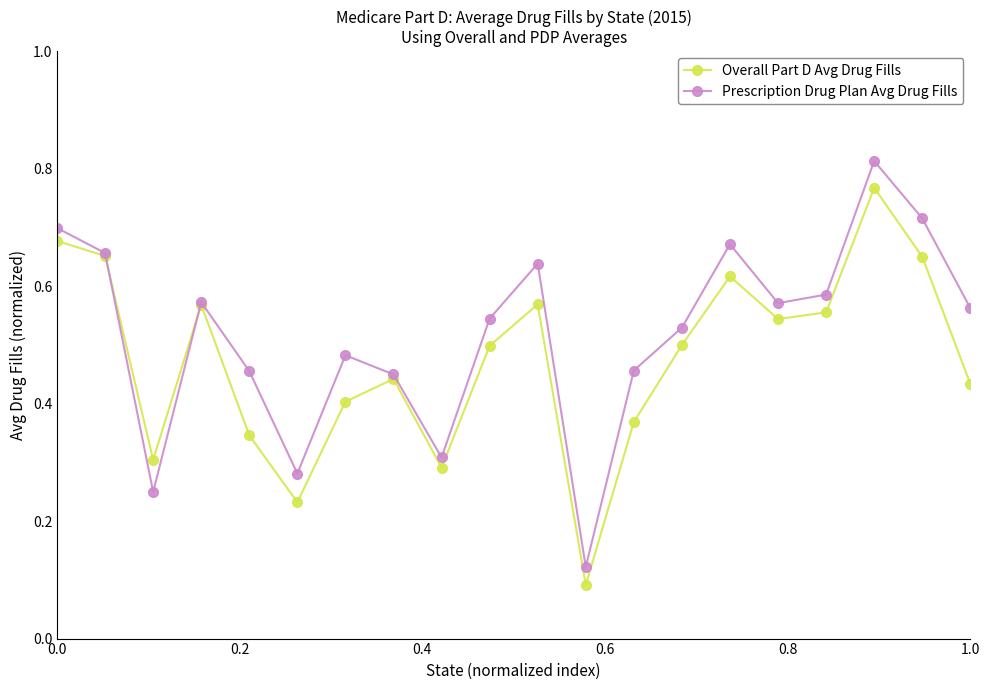

Rank the series by their average value, from highest to lowest.

Prescription Drug Plan Avg Drug Fills, Overall Part D Avg Drug Fills